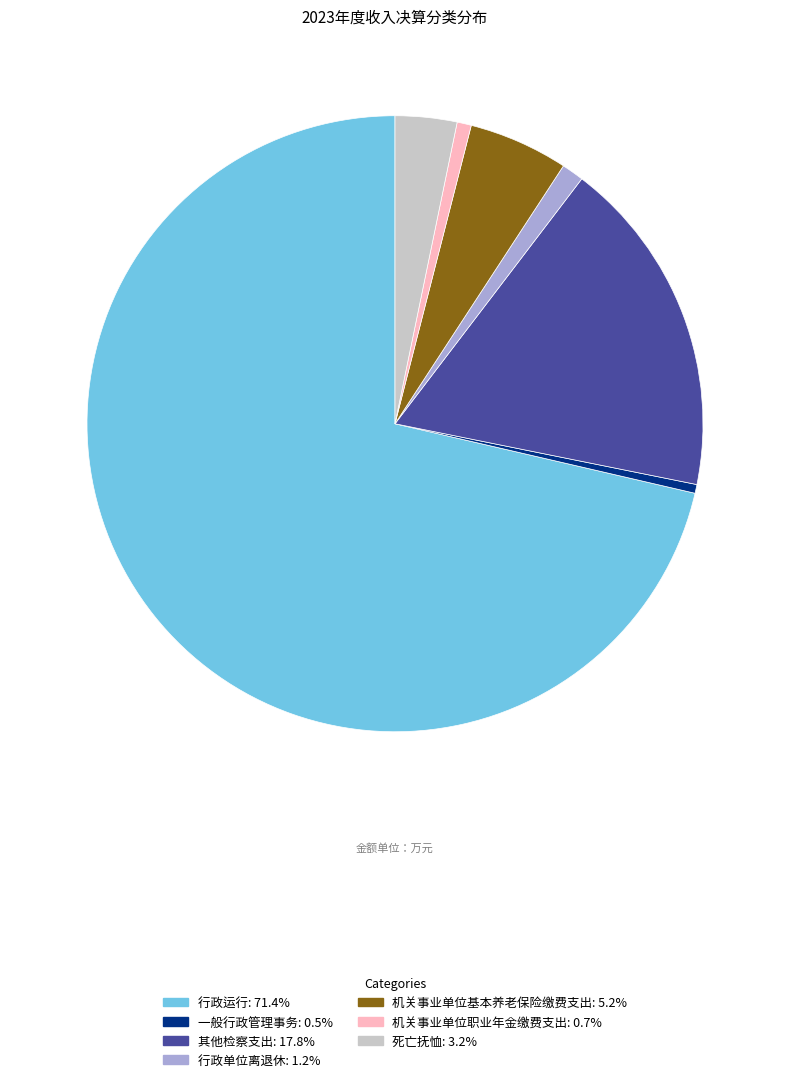

What is the largest slice in the pie chart?

行政运行